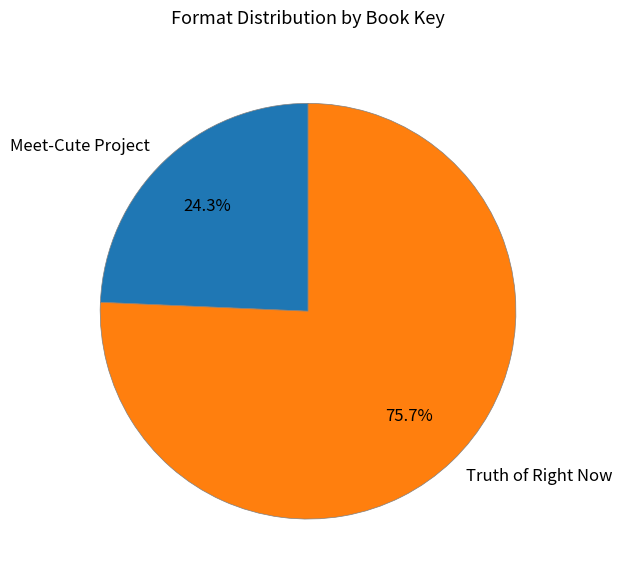

Is it true that Meet-Cute Project is 35% of the pie?

False